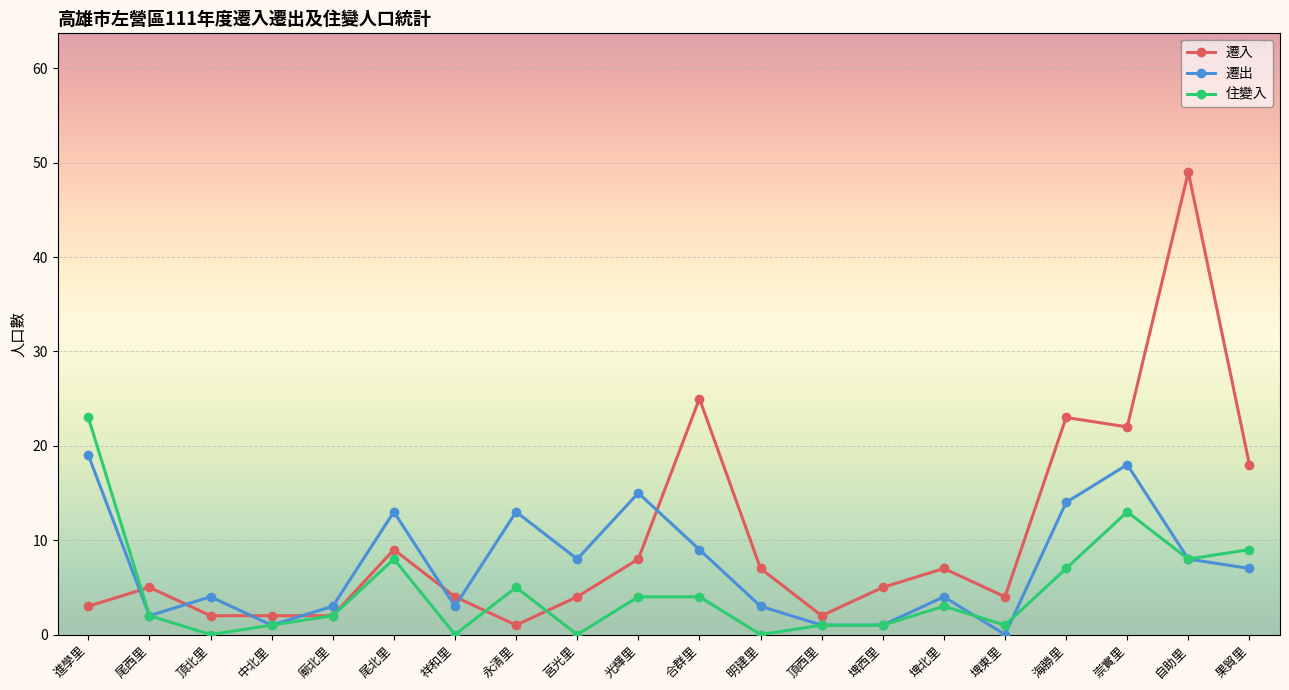

Which series has the largest total across all categories?

遷入